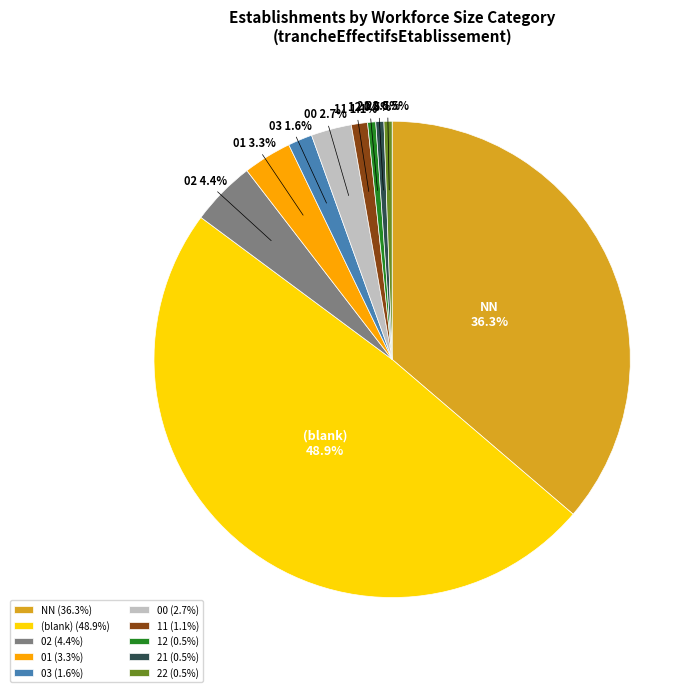

Which has a higher value, 21 or 00?

00